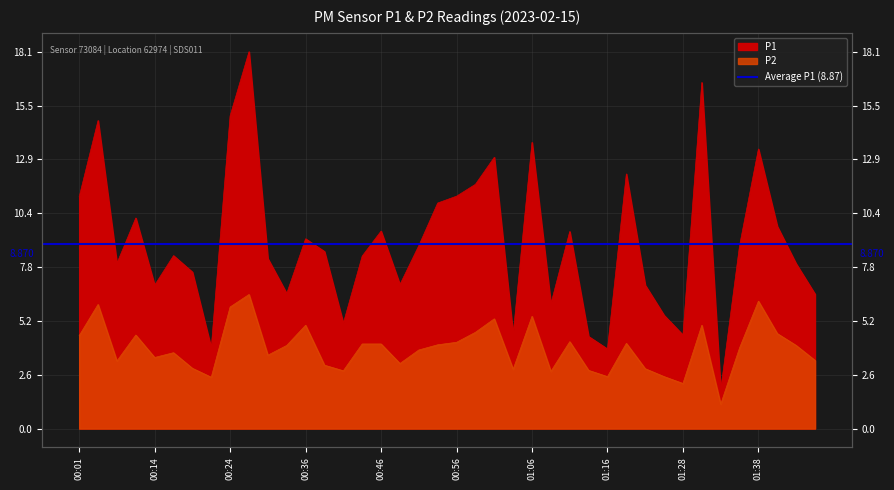

True or false: P1 and P2 cross at least once.

False